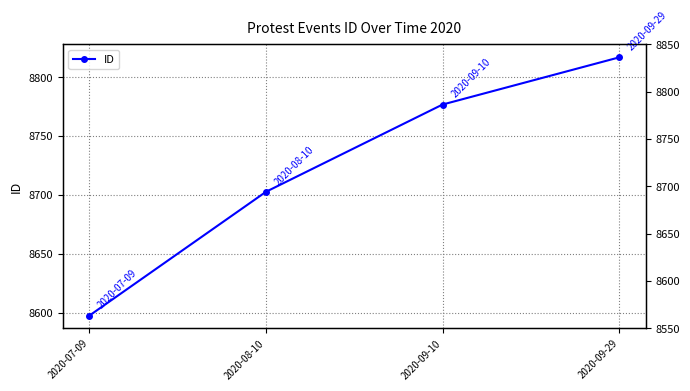

What position from the right is 2020-08-10?

3